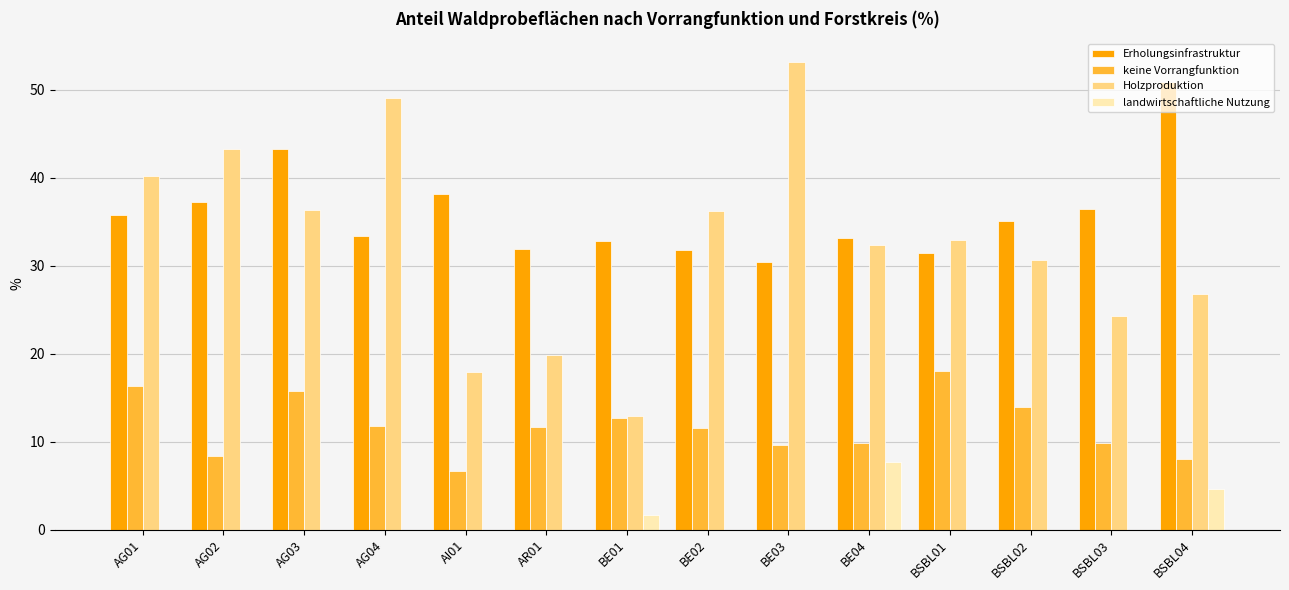

What is the sum of all landwirtschaftliche Nutzung values?

14.0